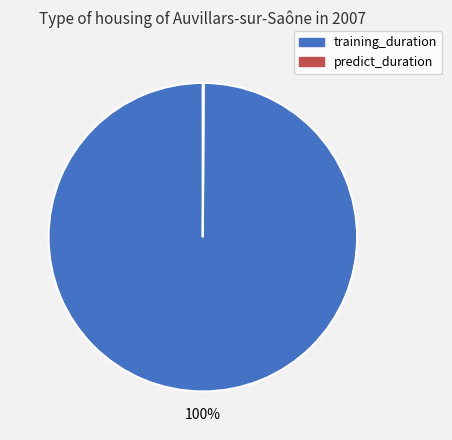

To the nearest percent, what percentage of the pie is training_duration?

100%